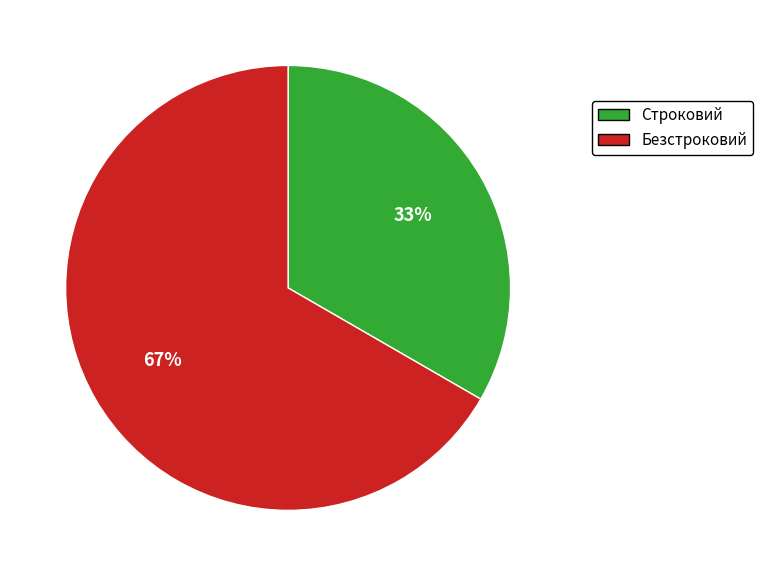

How many segments does this pie chart have?

2